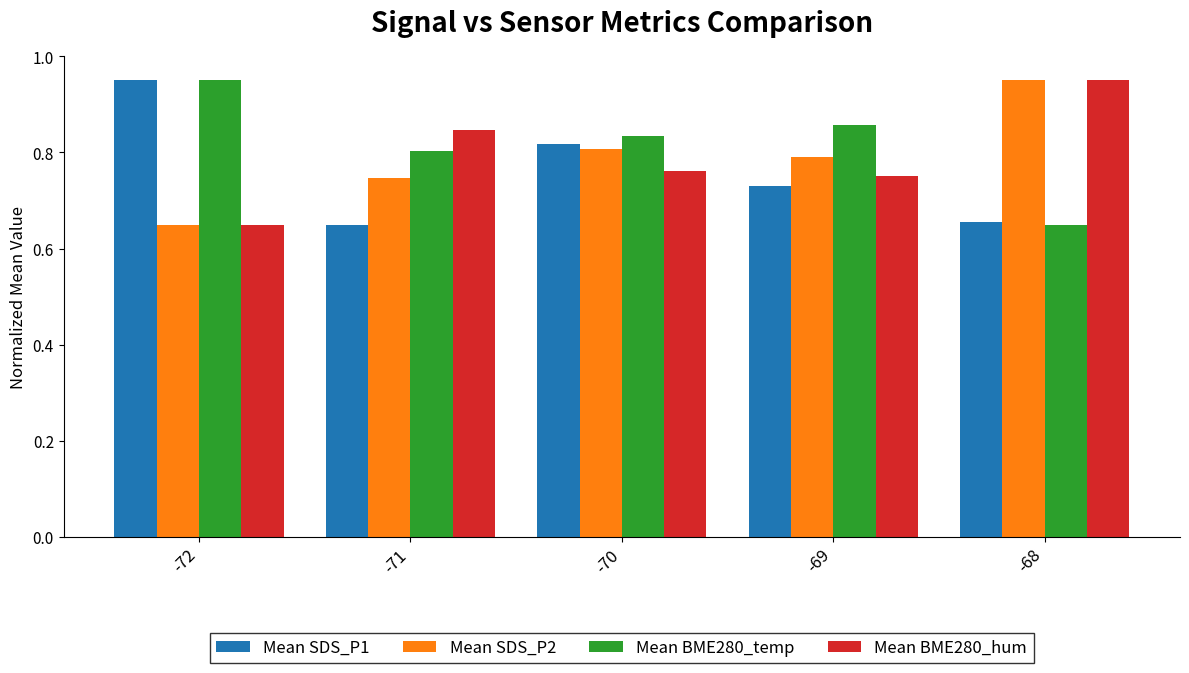

Is the value of Mean BME280_temp at -68 greater than the value of Mean SDS_P2 at -68?

No